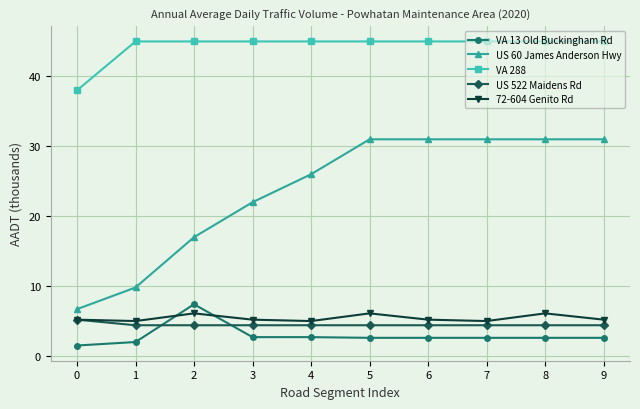

Is this an area chart (filled region under the line)?

No